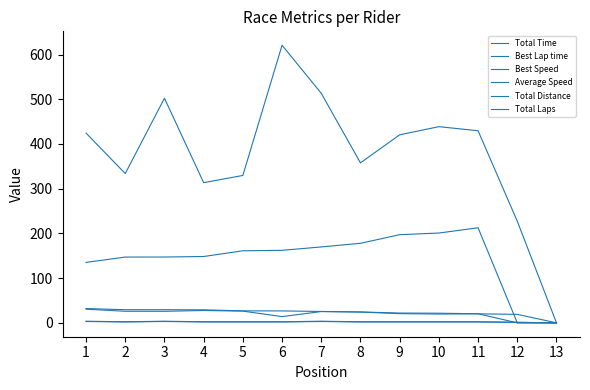

Where is the first local maximum for Average Speed?

4